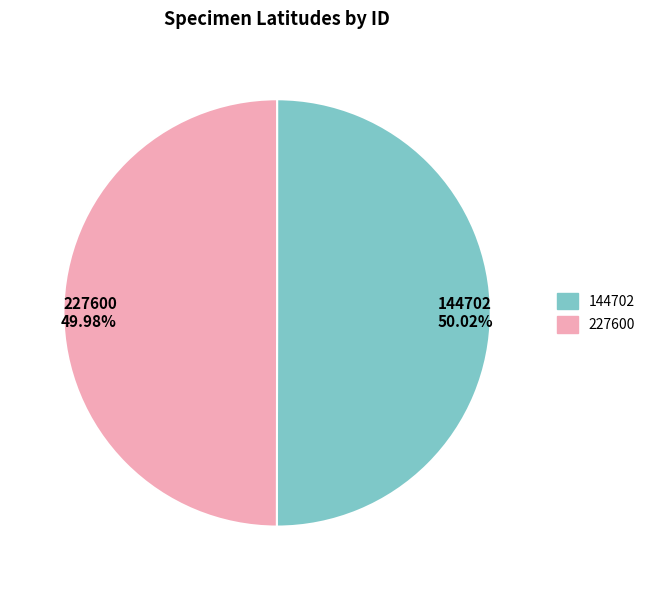

Is the sum of 144702 and 227600 greater than half?

Yes